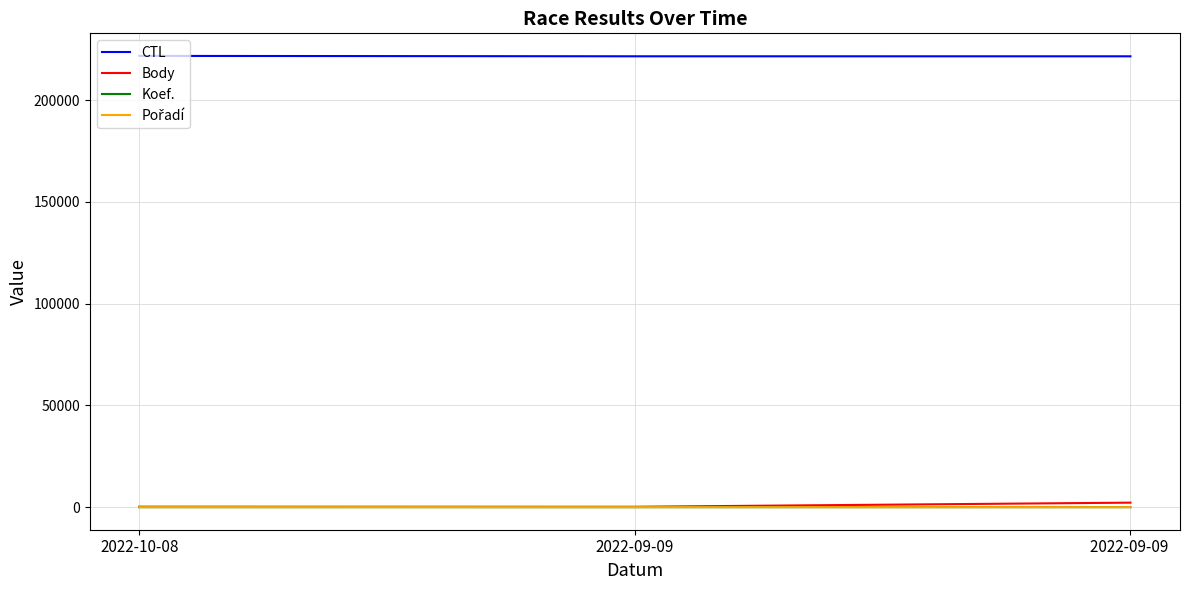

Which series has the largest total across all categories?

CTL